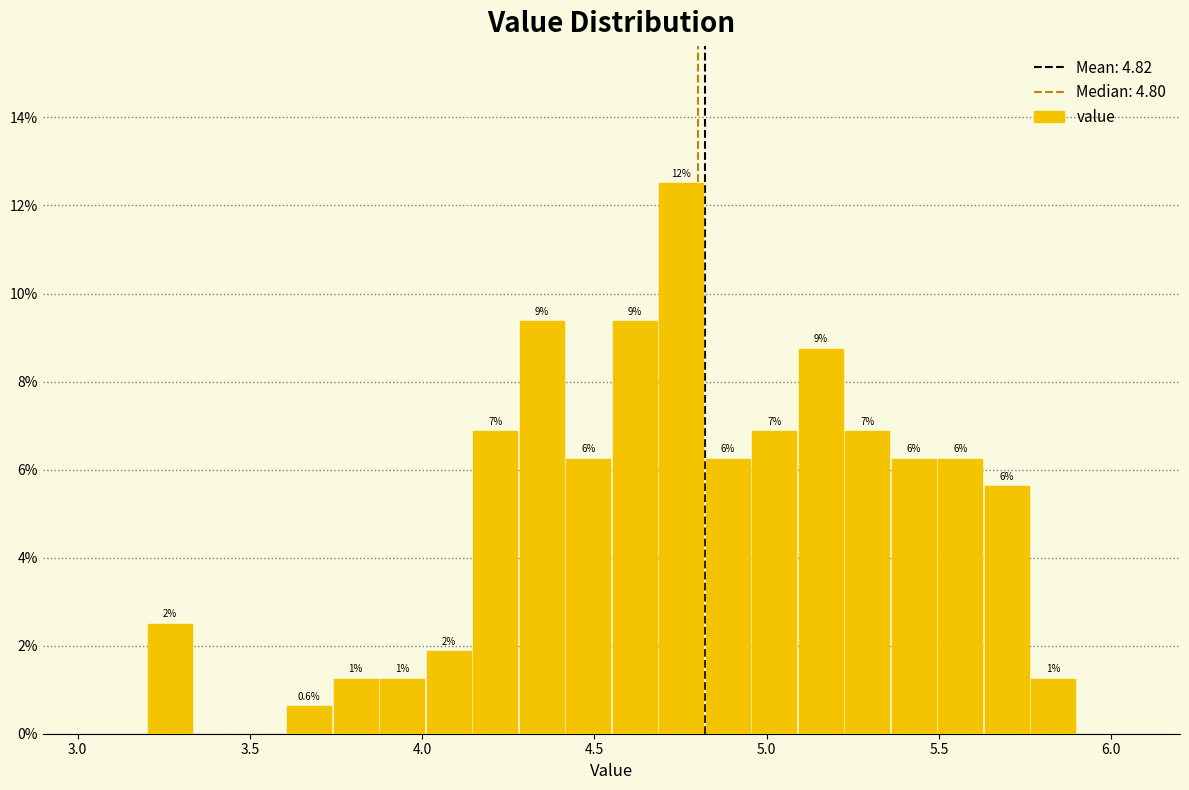

Read against the x-axis, roughly where is the centre of the tallest bar?

4.75